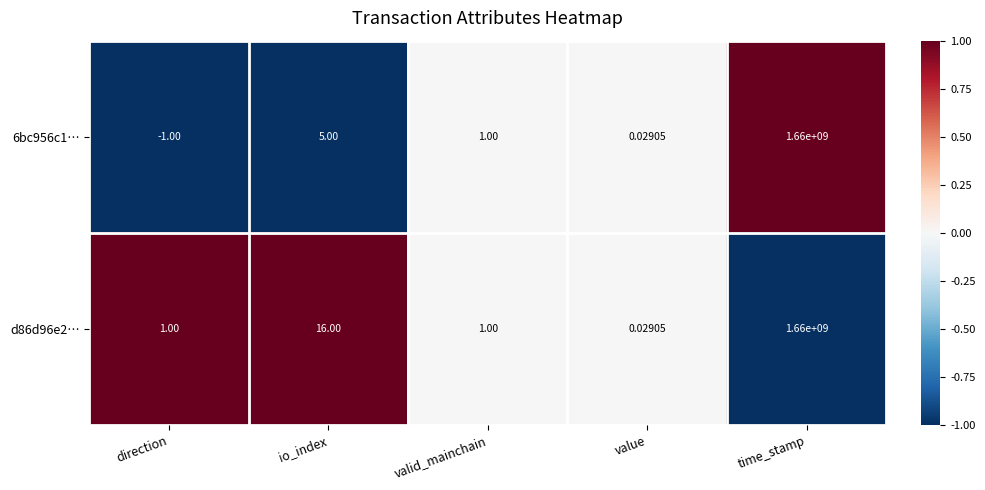

Which category has the lowest value across all series?

direction